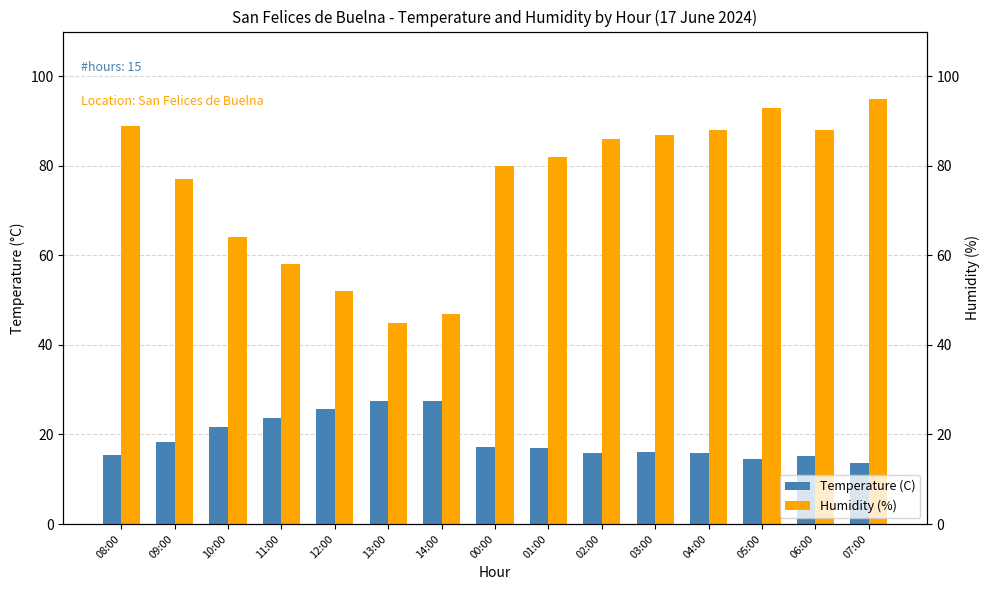

What are all the series names shown in the legend?

Temperature (C), Humidity (%)